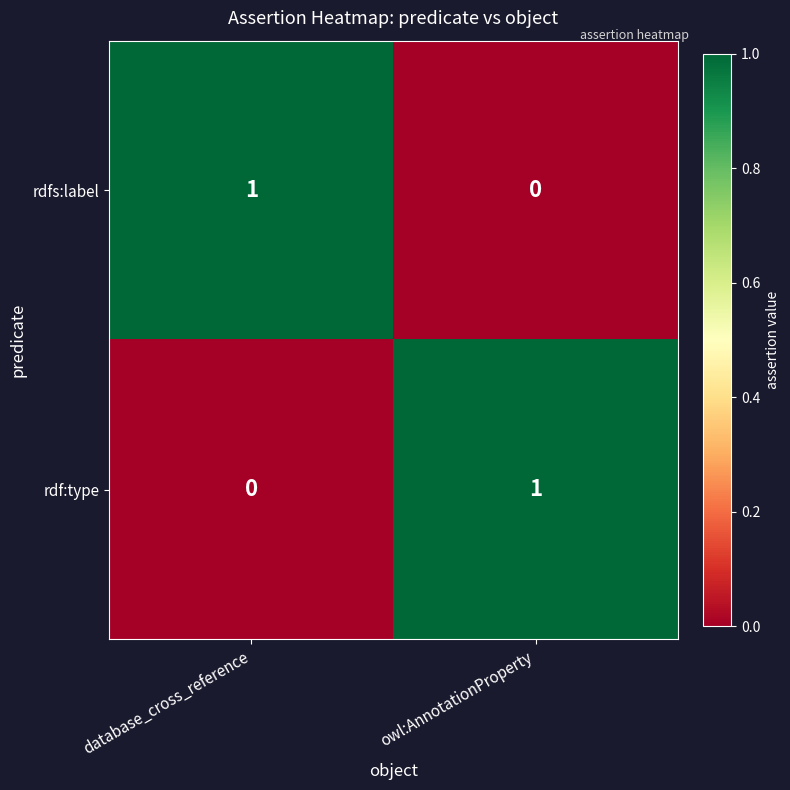

List the labels in order of rdfs:label value, smallest first.

owl:AnnotationProperty, database_cross_reference